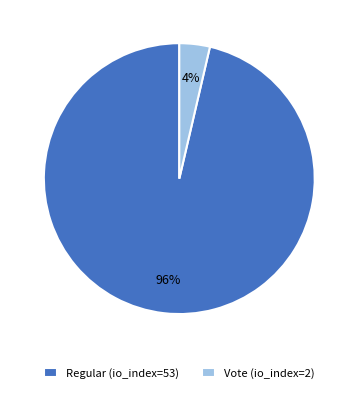

To the nearest percent, what portion does Regular (io_index=53) represent?

96%